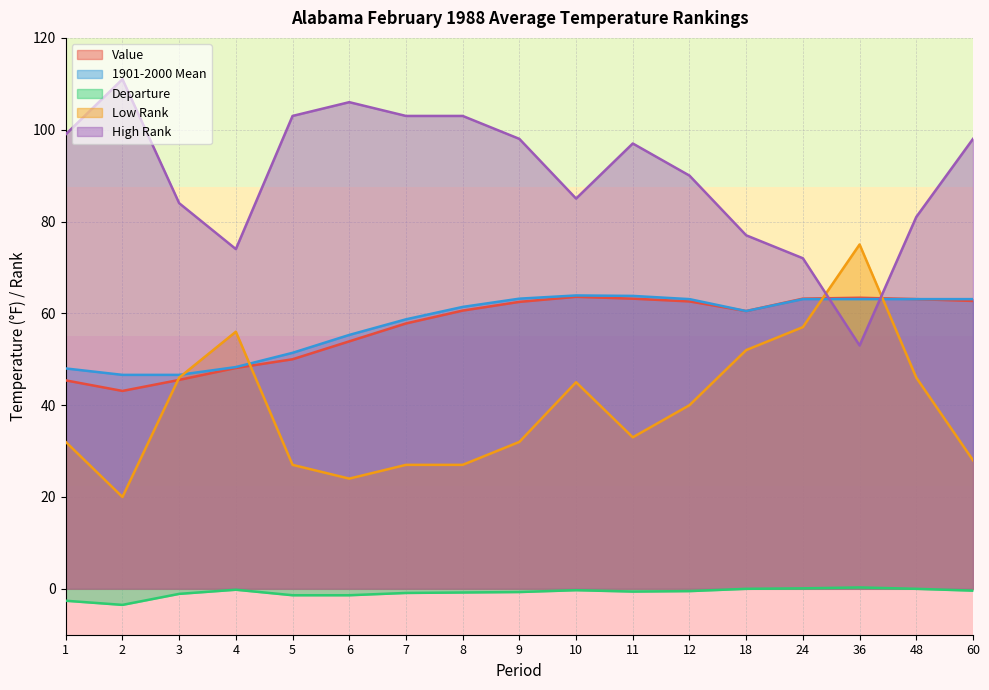

Is it true that 1901-2000 Mean equals 65.3 at 2?

False